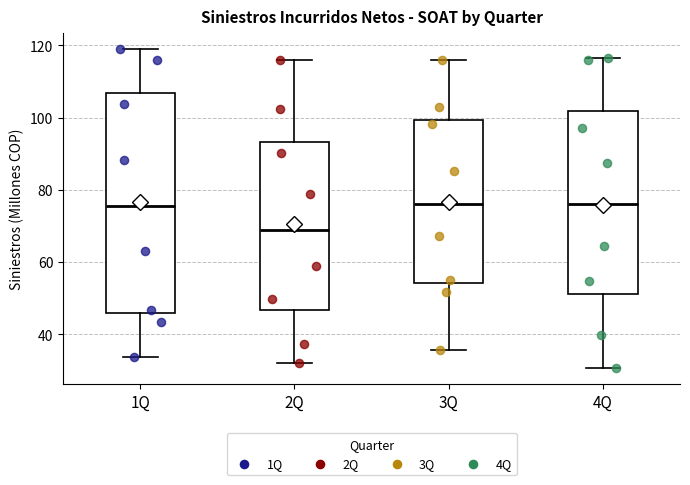

Where does the upper whisker of the box for 1Q end on the y-axis? The values are not printed on the chart, so give them approximately, as read against the axis.

118